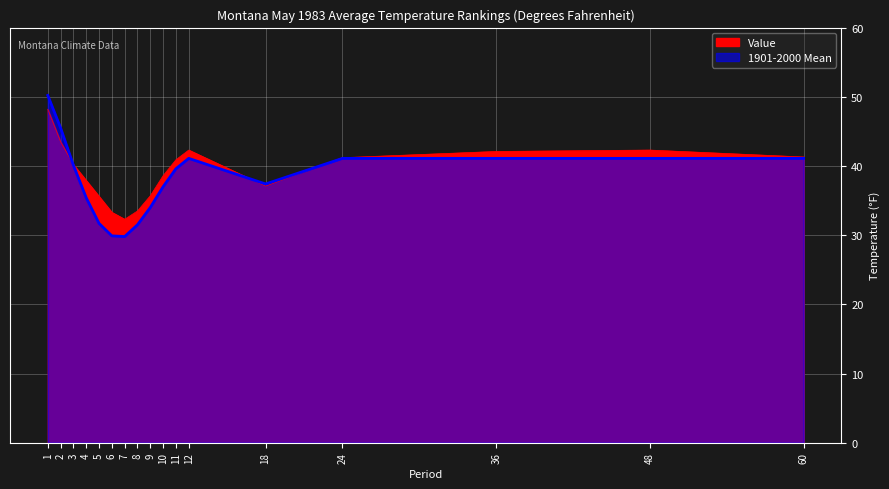

Rank the series at 8 from highest to lowest value.

Value, 1901-2000 Mean